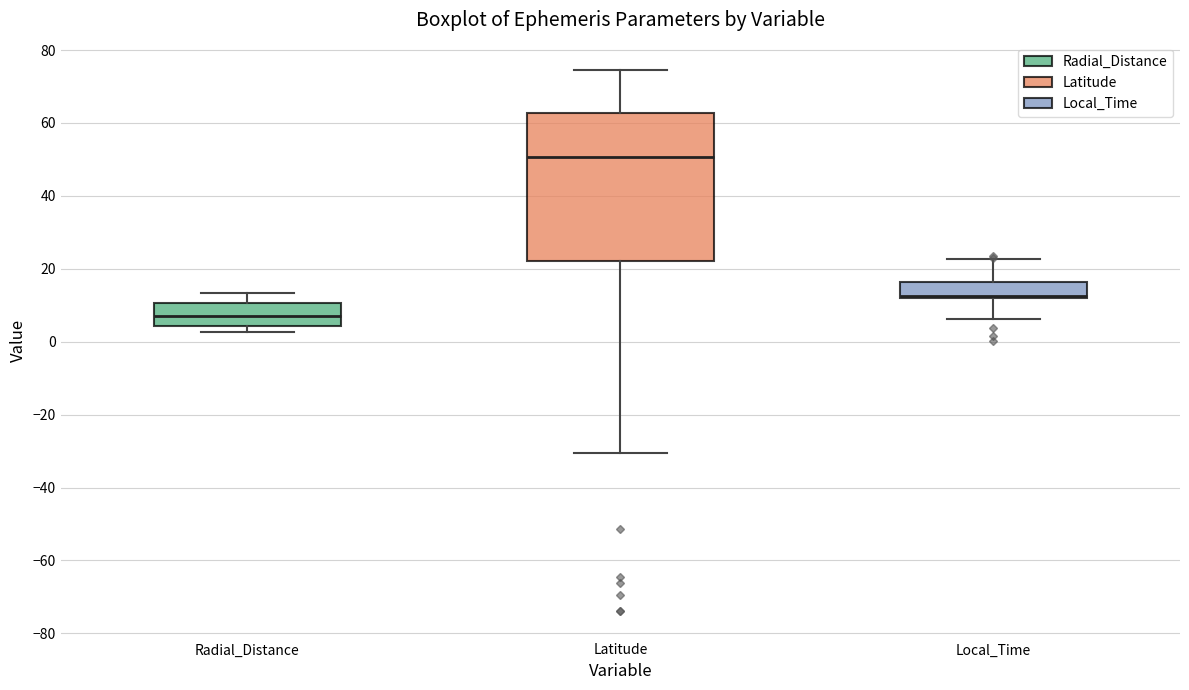

Reading left to right, transcribe this box plot: for each box, give where its median line is, the range the box spans, and where its two whiskers end, as read against the y-axis. The values are not printed on the chart, so give them approximately, as read against the axis.

Radial_Distance: median 6, box 4 to 10, whiskers 2 to 14
Latitude: median 50, box 22 to 62, whiskers -30 to 74
Local_Time: median 12 (drawn on the box's lower edge), box 12 to 16, whiskers 6 to 22